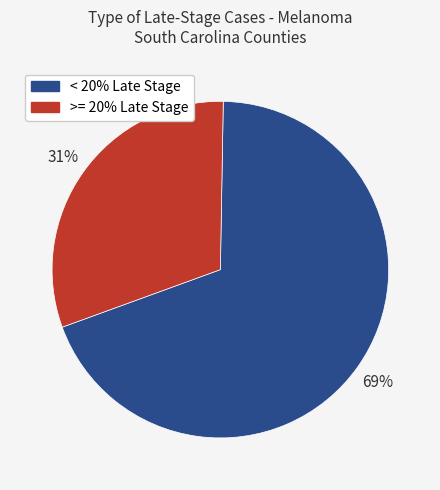

To the nearest percent, what is the difference between the largest and smallest slice percentages?

38%